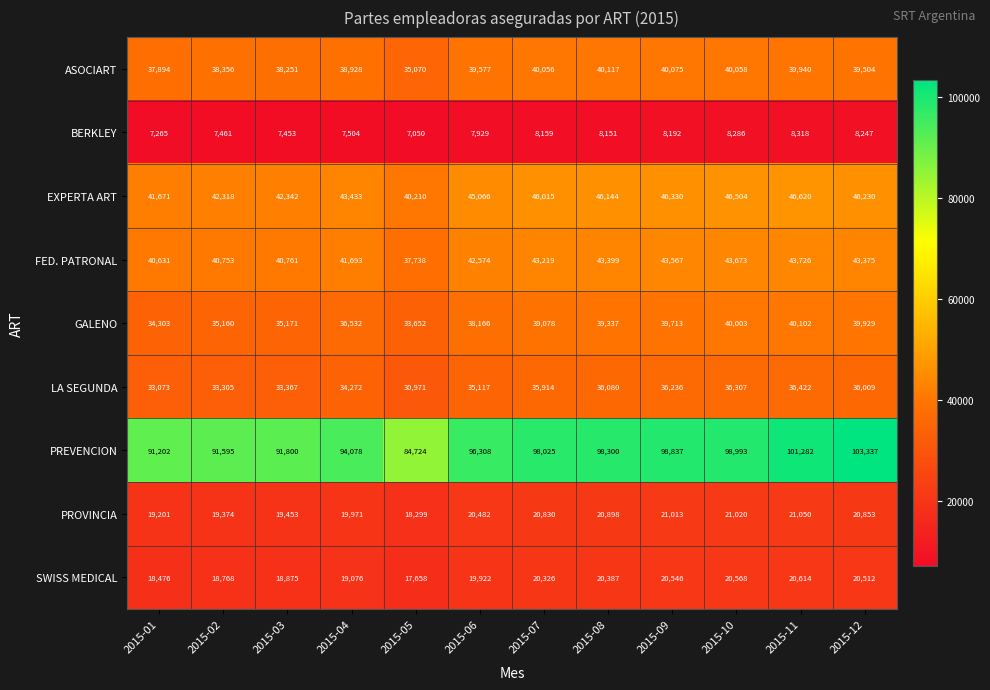

At 2015-01, list the series in order from smallest to largest.

BERKLEY, SWISS MEDICAL, PROVINCIA, LA SEGUNDA, GALENO, ASOCIART, FED. PATRONAL, EXPERTA ART, PREVENCION